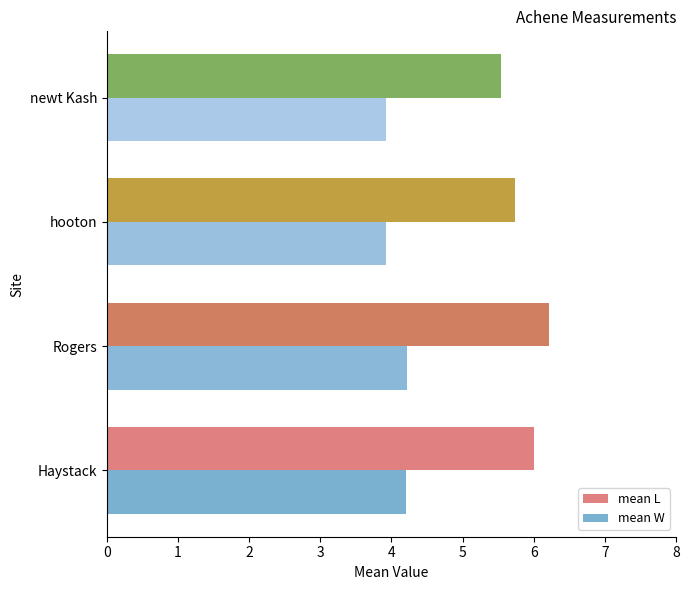

The value of mean W at hooton is 3.9. True or false?

True